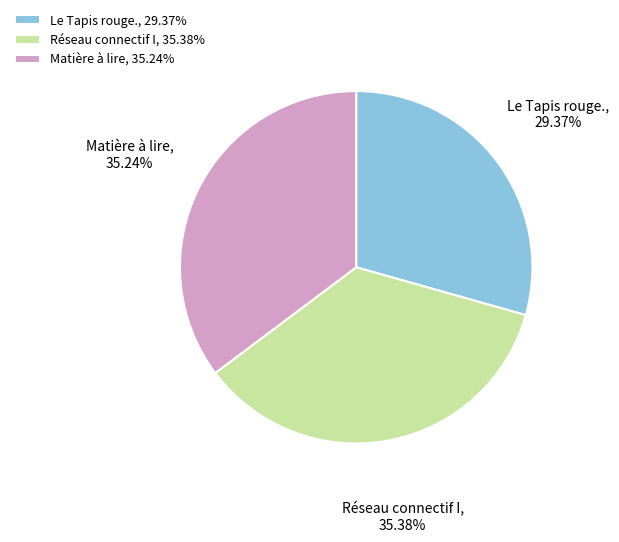

Is there any slice that represents more than half of the pie?

No